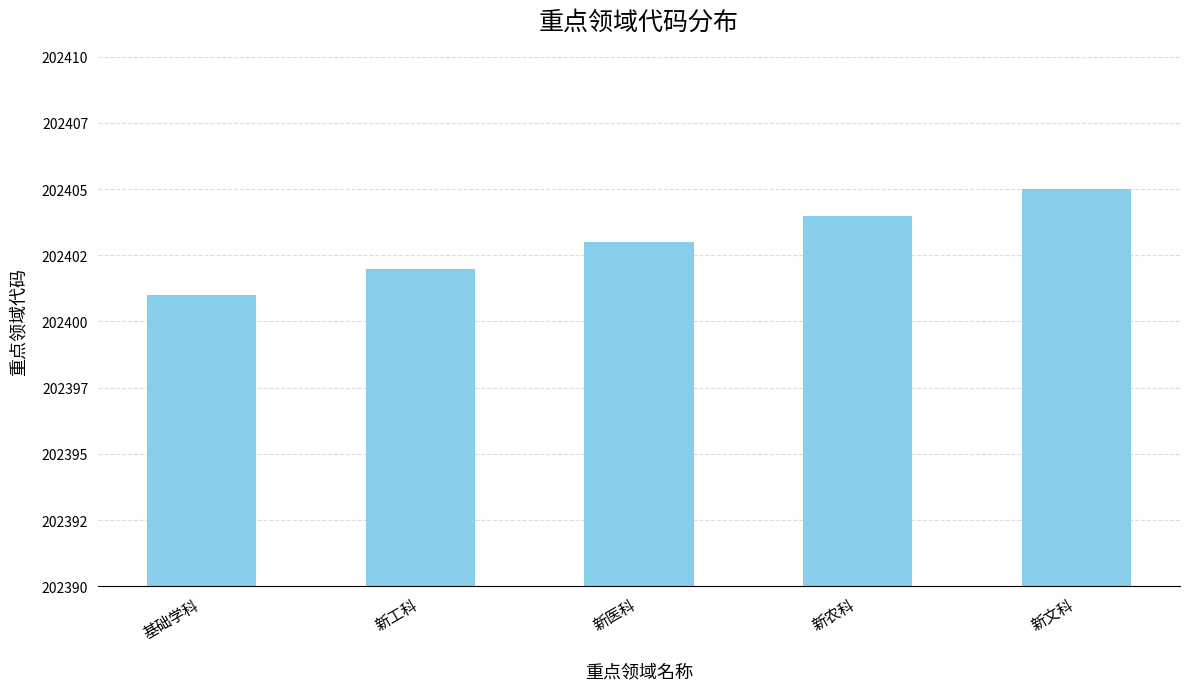

What is the change in value from 新医科 to 新农科?

+1